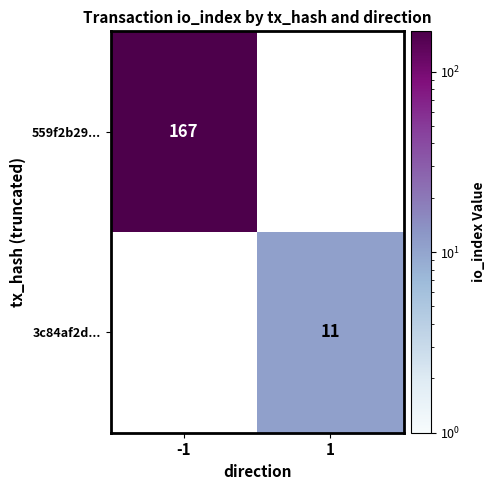

Is the value of 559f2b29... at -1 greater than the value of 3c84af2d... at 1?

Yes